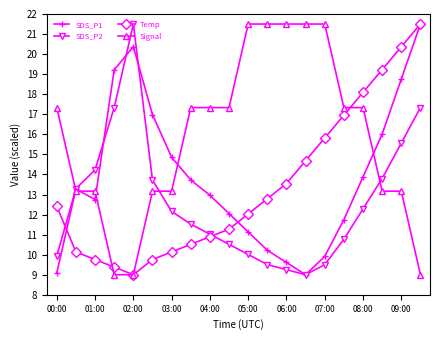

True or false: SDS_P1 has more than 0 interior local peaks.

True